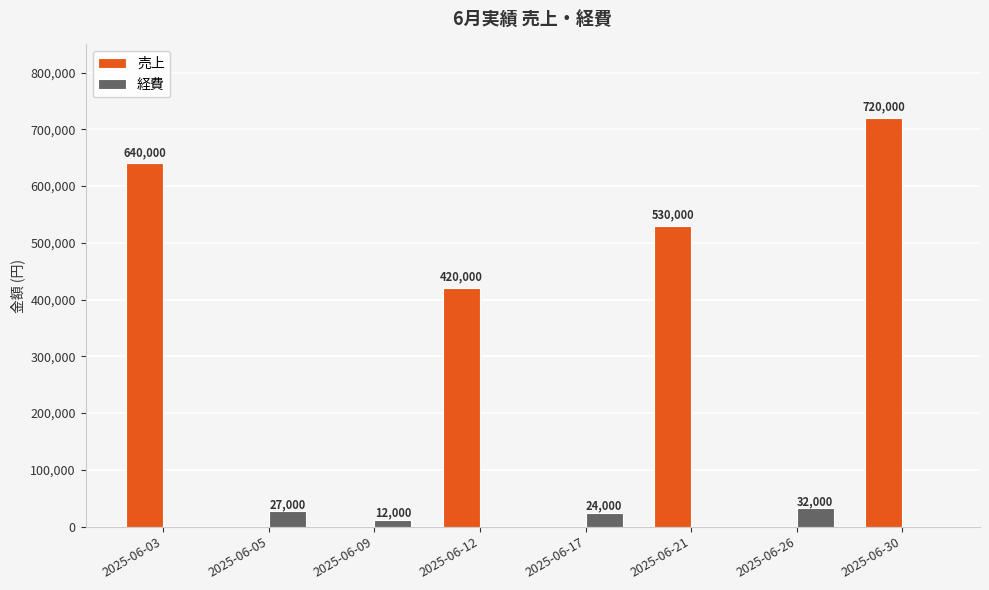

Is it true that 売上 equals 420000 at 2025-06-12?

True